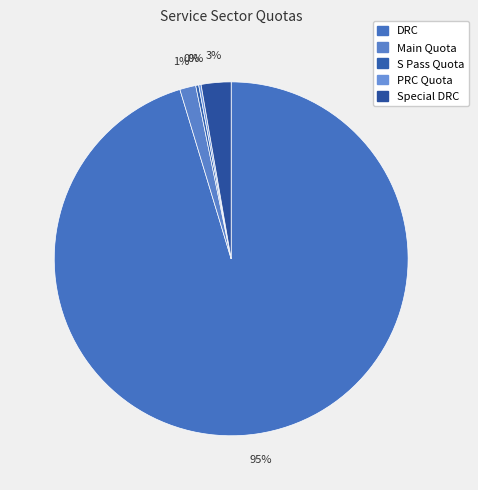

Is the sum of DRC and Main Quota greater than half?

Yes